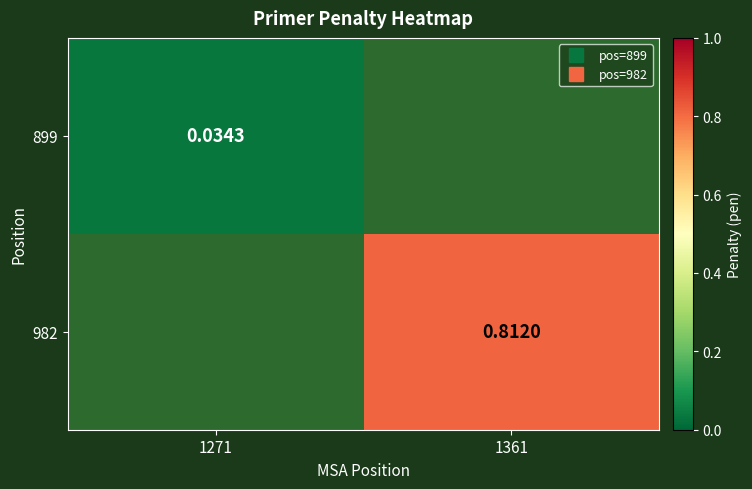

True or false: 899 has a value of 0.0 at 1271.

True